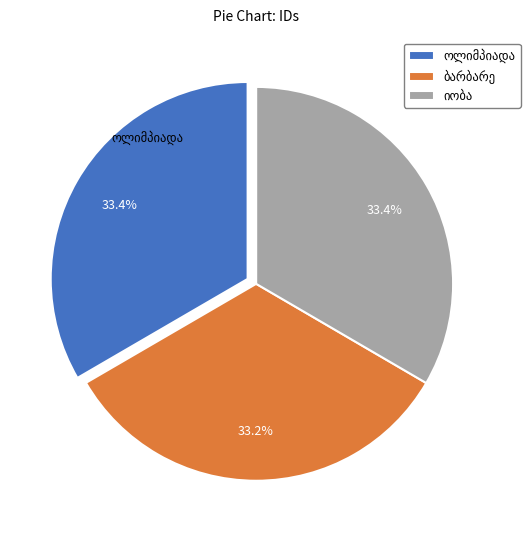

Does any single category account for the majority?

No